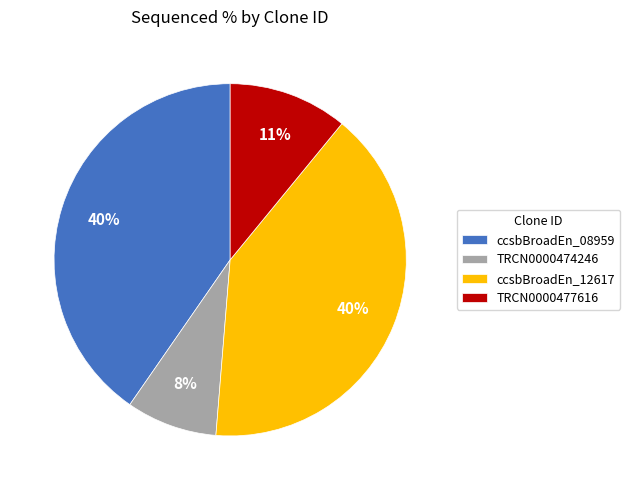

What is the smallest slice in the pie chart?

TRCN0000474246